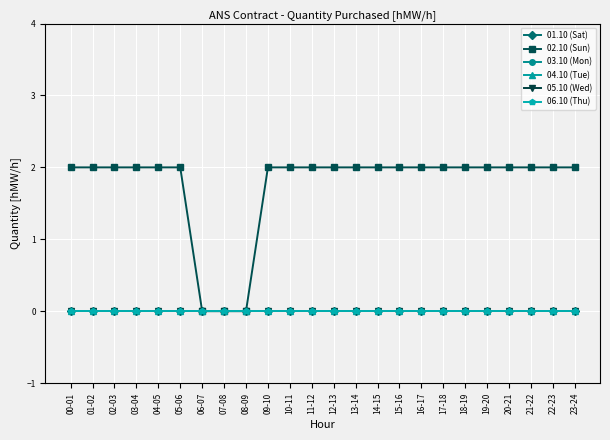

Reading right to left, what are all the values shown in this chart?

01.10 (Sat): 23-24=0	22-23=0	21-22=0	20-21=0	19-20=0	18-19=0	17-18=0	16-17=0	15-16=0	14-15=0	13-14=0	12-13=0	11-12=0	10-11=0	09-10=0	08-09=0	07-08=0	06-07=0	05-06=0	04-05=0	03-04=0	02-03=0	01-02=0	00-01=0
02.10 (Sun): 23-24=2	22-23=2	21-22=2	20-21=2	19-20=2	18-19=2	17-18=2	16-17=2	15-16=2	14-15=2	13-14=2	12-13=2	11-12=2	10-11=2	09-10=2	08-09=0	07-08=0	06-07=0	05-06=2	04-05=2	03-04=2	02-03=2	01-02=2	00-01=2
03.10 (Mon): 23-24=0	22-23=0	21-22=0	20-21=0	19-20=0	18-19=0	17-18=0	16-17=0	15-16=0	14-15=0	13-14=0	12-13=0	11-12=0	10-11=0	09-10=0	08-09=0	07-08=0	06-07=0	05-06=0	04-05=0	03-04=0	02-03=0	01-02=0	00-01=0
04.10 (Tue): 23-24=0	22-23=0	21-22=0	20-21=0	19-20=0	18-19=0	17-18=0	16-17=0	15-16=0	14-15=0	13-14=0	12-13=0	11-12=0	10-11=0	09-10=0	08-09=0	07-08=0	06-07=0	05-06=0	04-05=0	03-04=0	02-03=0	01-02=0	00-01=0
05.10 (Wed): 23-24=0	22-23=0	21-22=0	20-21=0	19-20=0	18-19=0	17-18=0	16-17=0	15-16=0	14-15=0	13-14=0	12-13=0	11-12=0	10-11=0	09-10=0	08-09=0	07-08=0	06-07=0	05-06=0	04-05=0	03-04=0	02-03=0	01-02=0	00-01=0
06.10 (Thu): 23-24=0	22-23=0	21-22=0	20-21=0	19-20=0	18-19=0	17-18=0	16-17=0	15-16=0	14-15=0	13-14=0	12-13=0	11-12=0	10-11=0	09-10=0	08-09=0	07-08=0	06-07=0	05-06=0	04-05=0	03-04=0	02-03=0	01-02=0	00-01=0